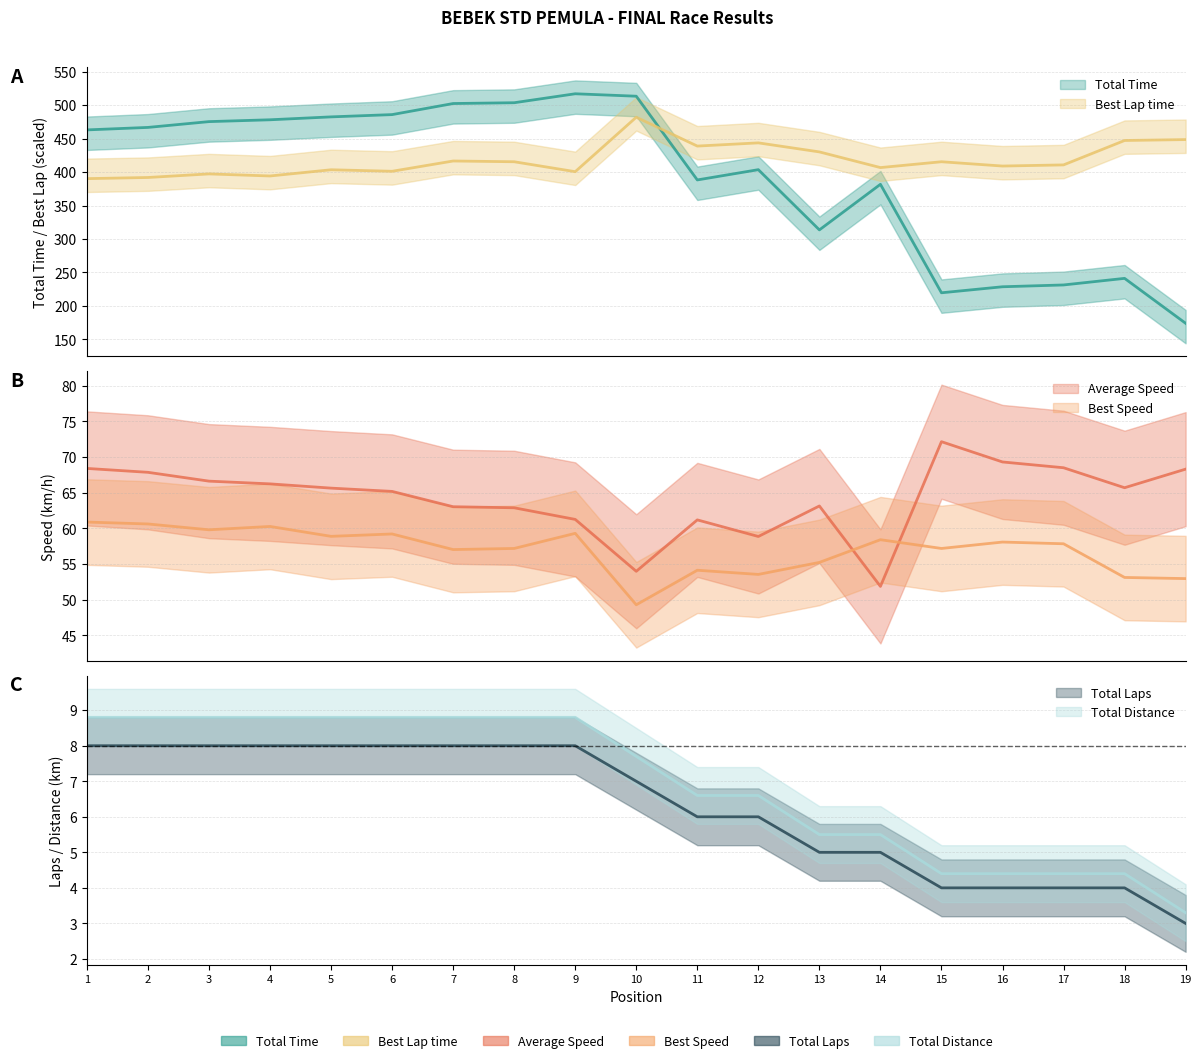

What is the difference between the maximum and minimum values in the Best Lap time series?

91.8